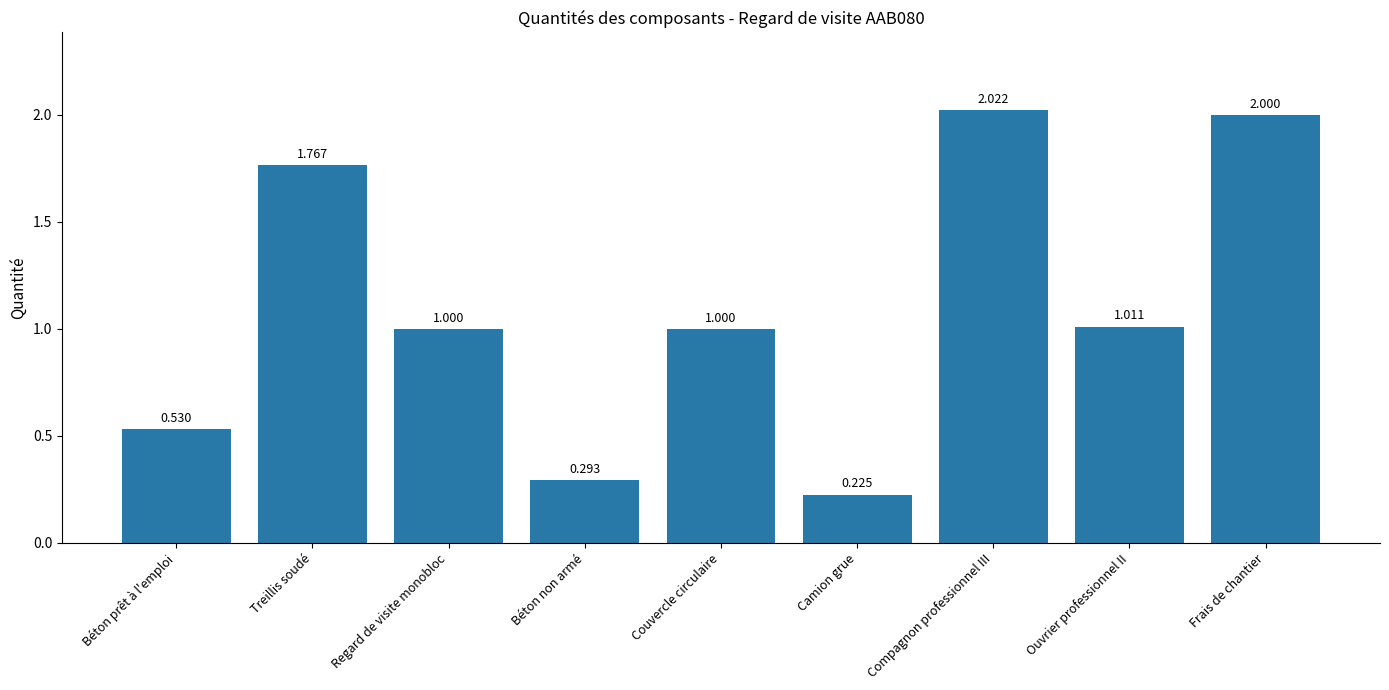

Where does the data first go above 1?

Treillis soudé